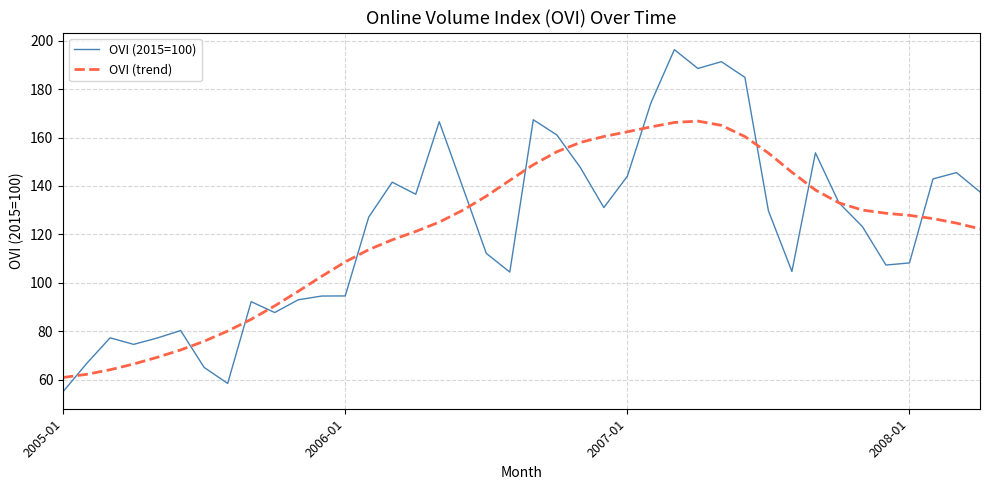

List the series in order of their peak value, lowest first.

OVI (trend), OVI (2015=100)